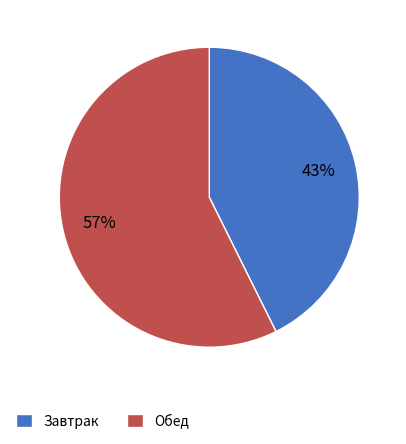

Is there a majority slice in this chart?

Yes